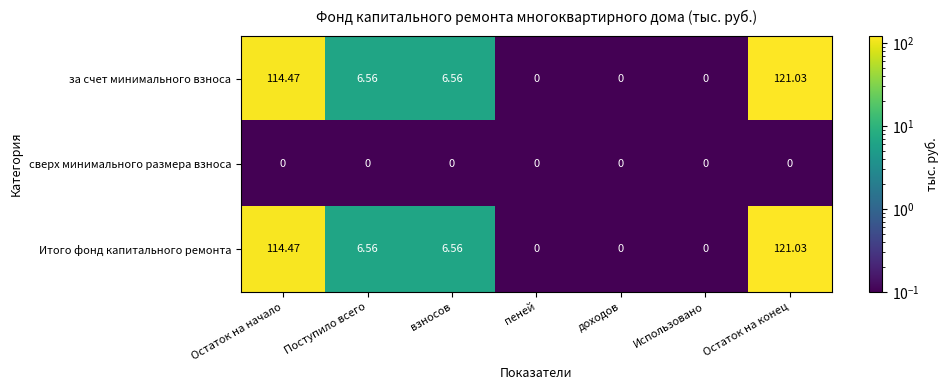

At which category does the chart reach its peak across all series?

Остаток на конец